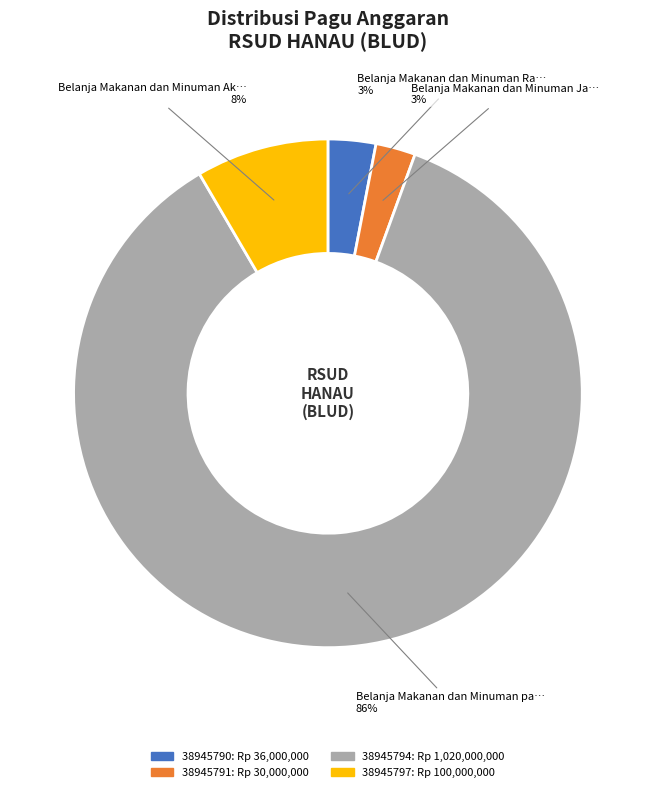

How many segments does this pie chart have?

4